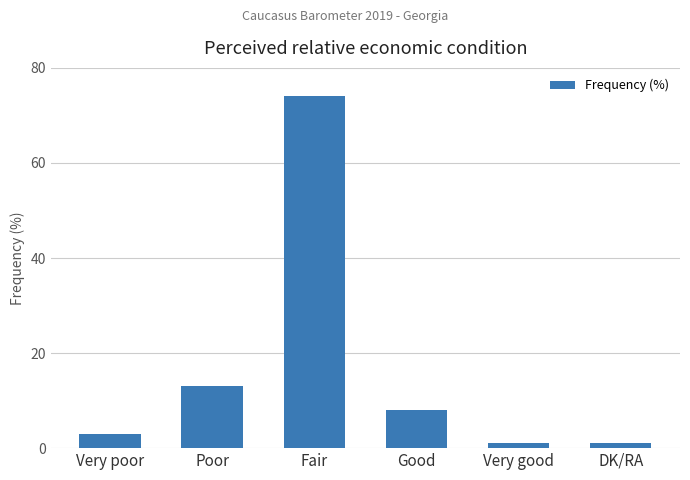

True or false: the data shows 13 at Poor.

True